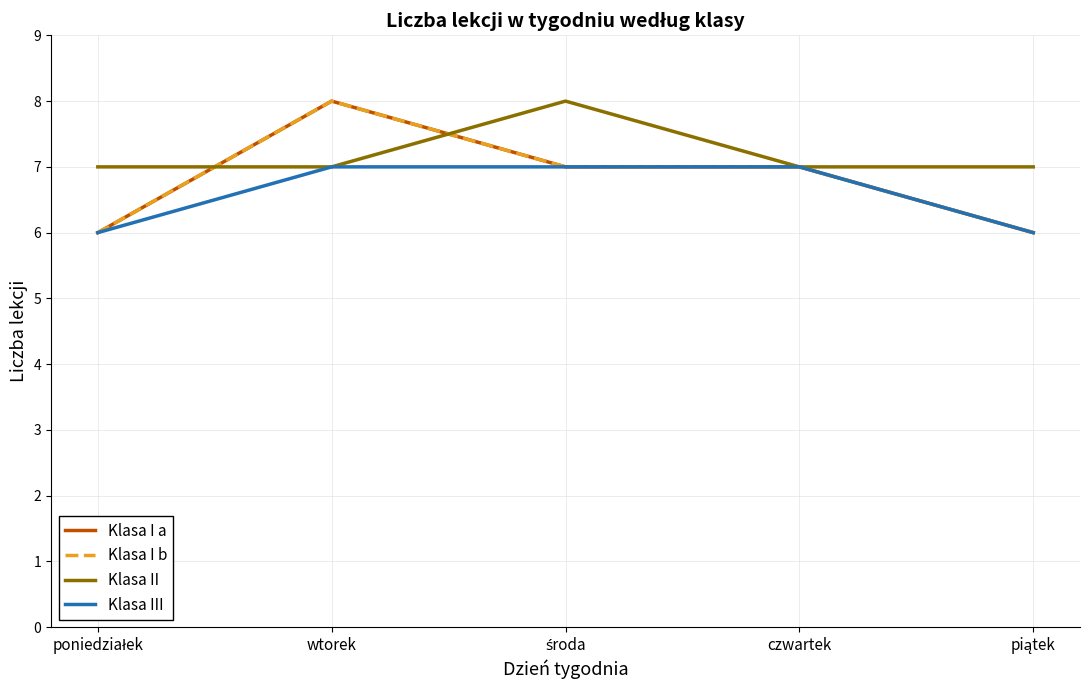

Which series has the largest total across all categories?

Klasa II